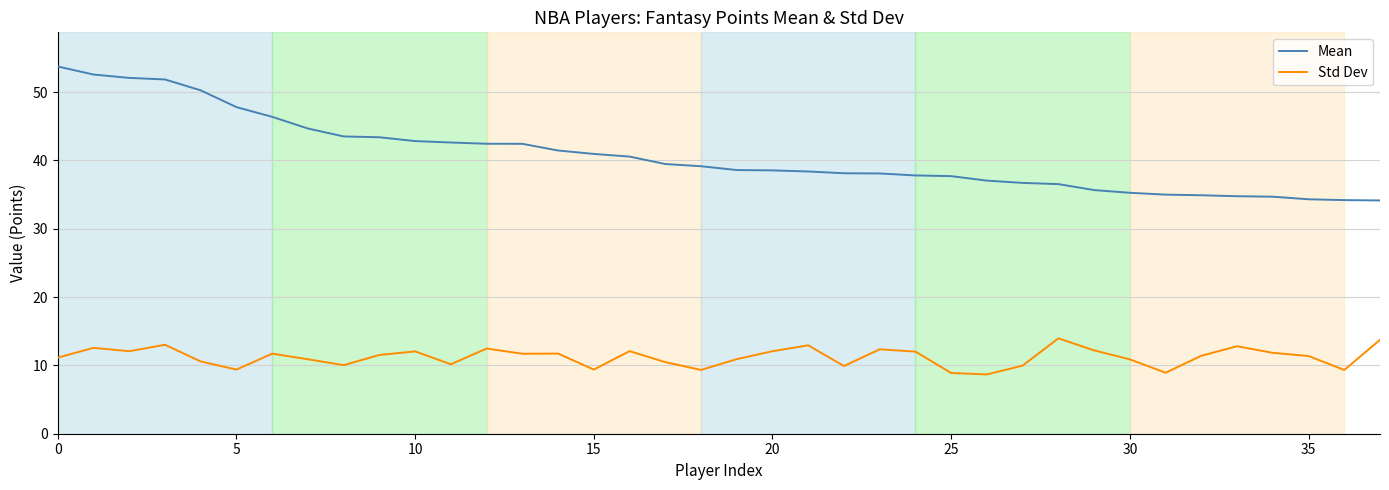

Which series has the widest spread of values?

Mean